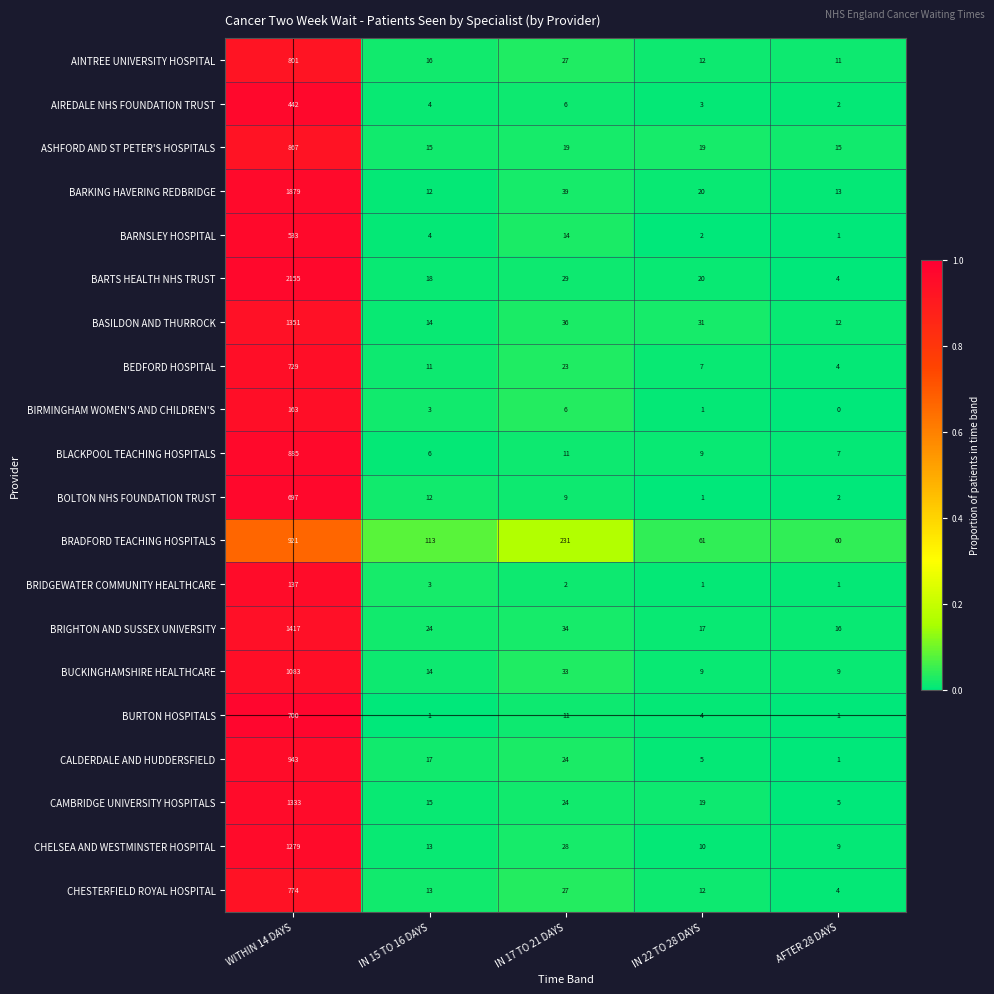

What is the difference between the maximum and second lowest values in the BEDFORD HOSPITAL series?

722